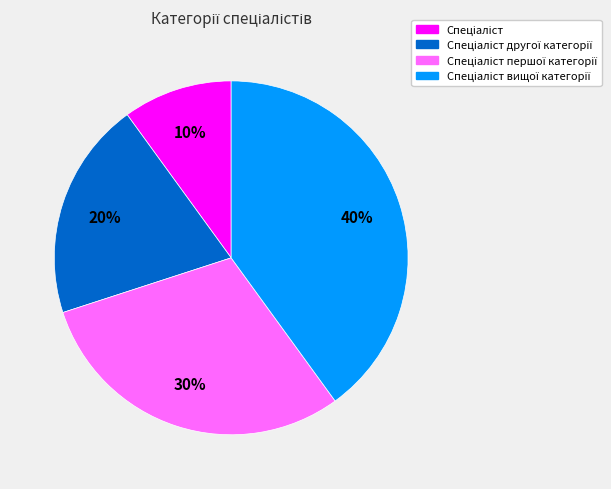

Is there any slice that represents more than half of the pie?

No